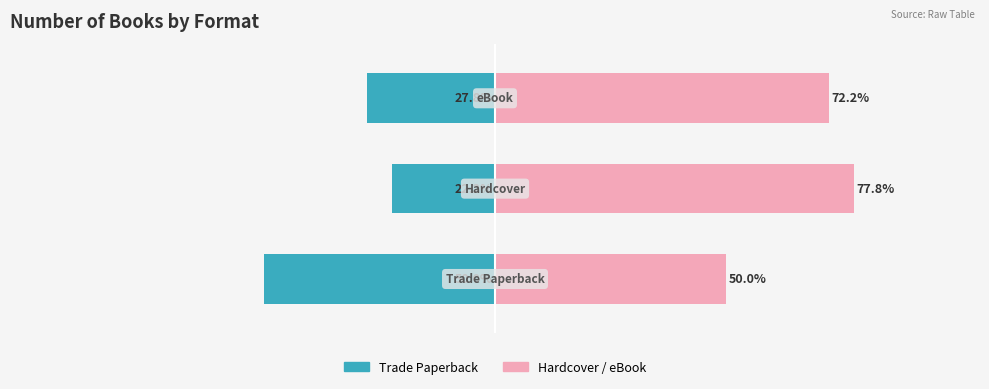

Reading right to left, transcribe all the data shown in this chart.

Trade Paperback / left: -27.8	-22.2	-50.0
Hardcover+eBook / right: 72.2	77.8	50.0